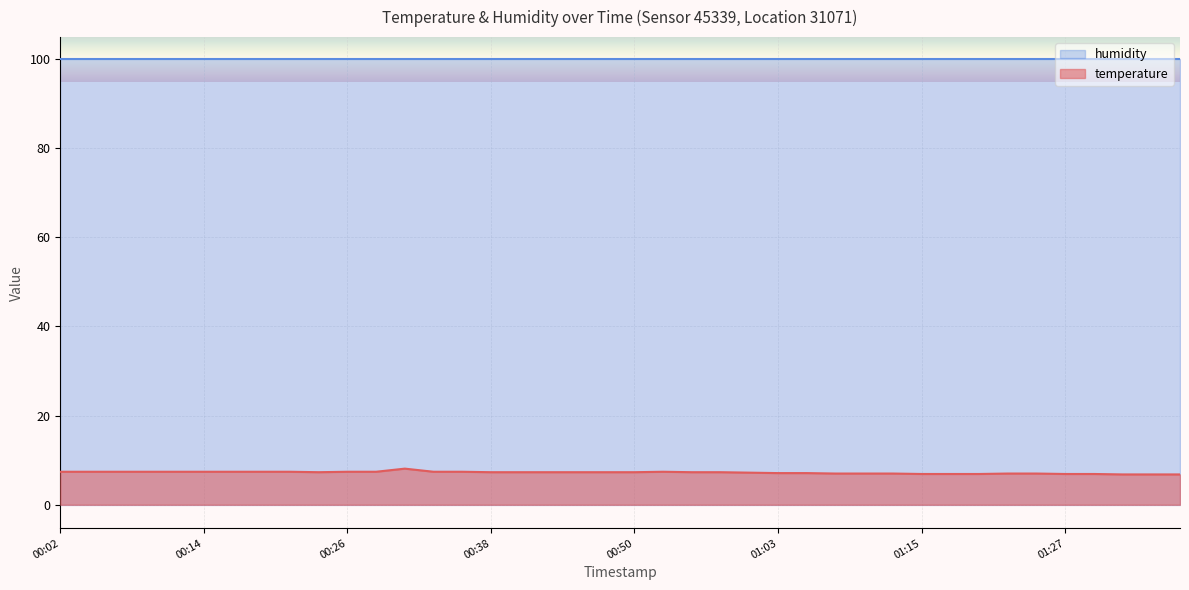

Which has a higher value, 00:06 or 00:38?

00:06